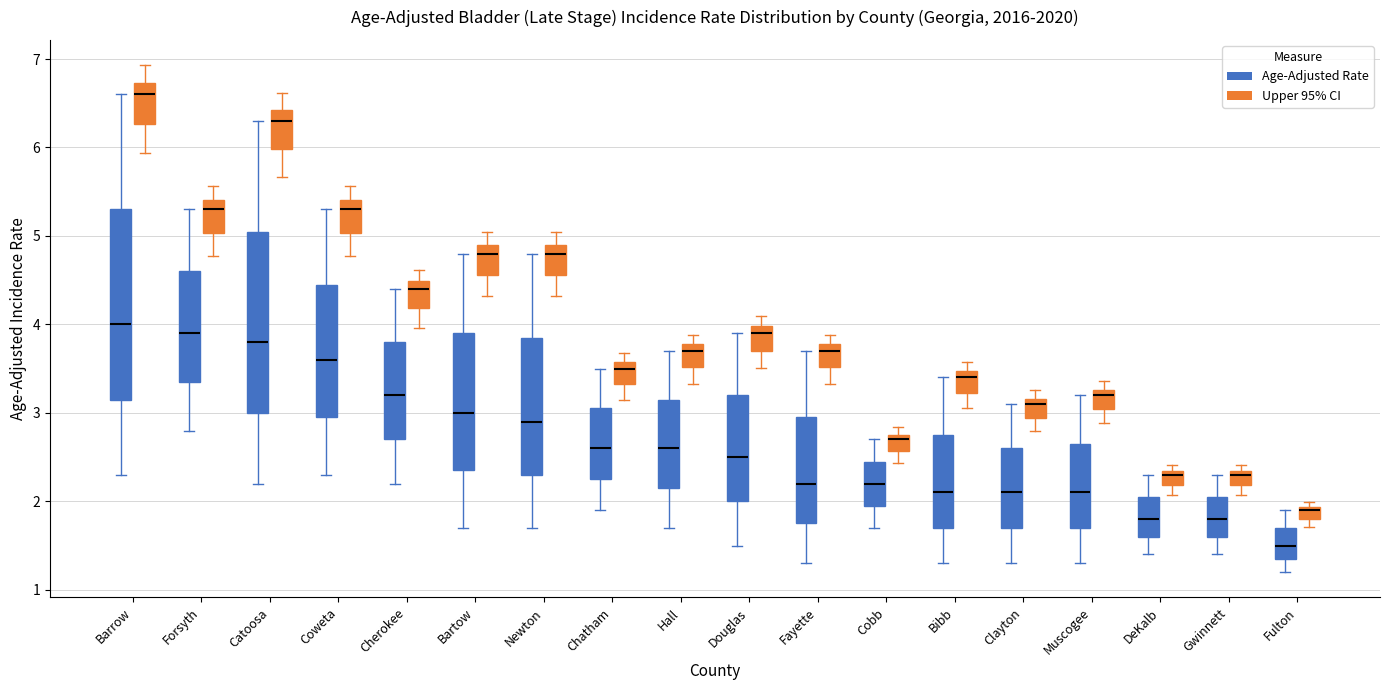

Where does the upper whisker of the box for Barrow (Upper 95% CI) end on the y-axis? The values are not printed on the chart, so give them approximately, as read against the axis.

6.9